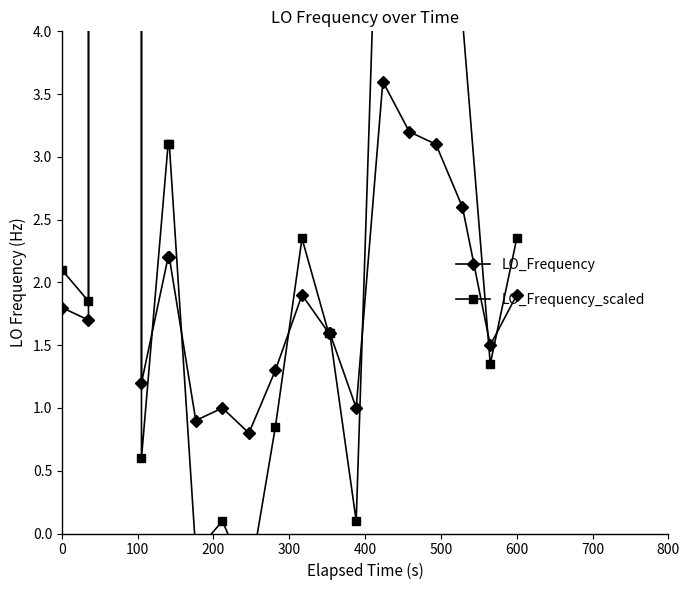

How many lines are shown in the chart?

2